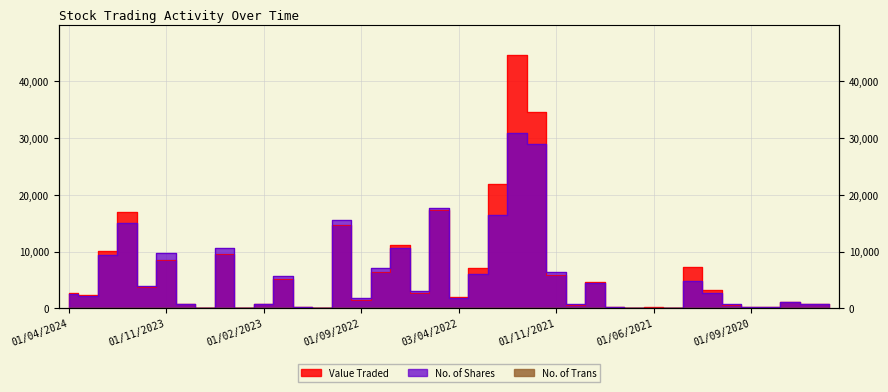

At which label is No. of Shares closest to 15473?

02/10/2022